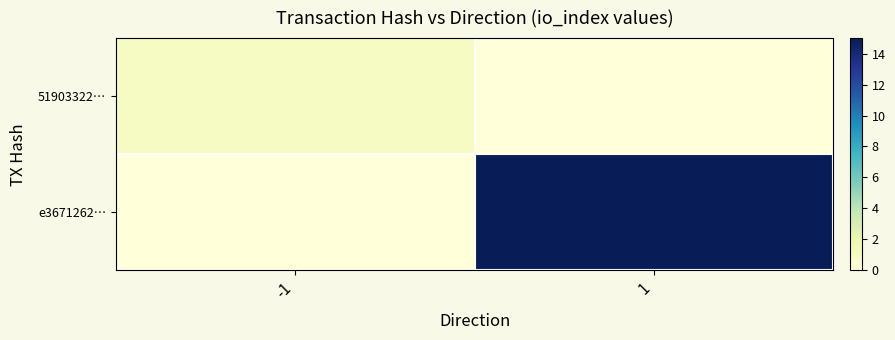

How many distinct data groups are displayed?

2